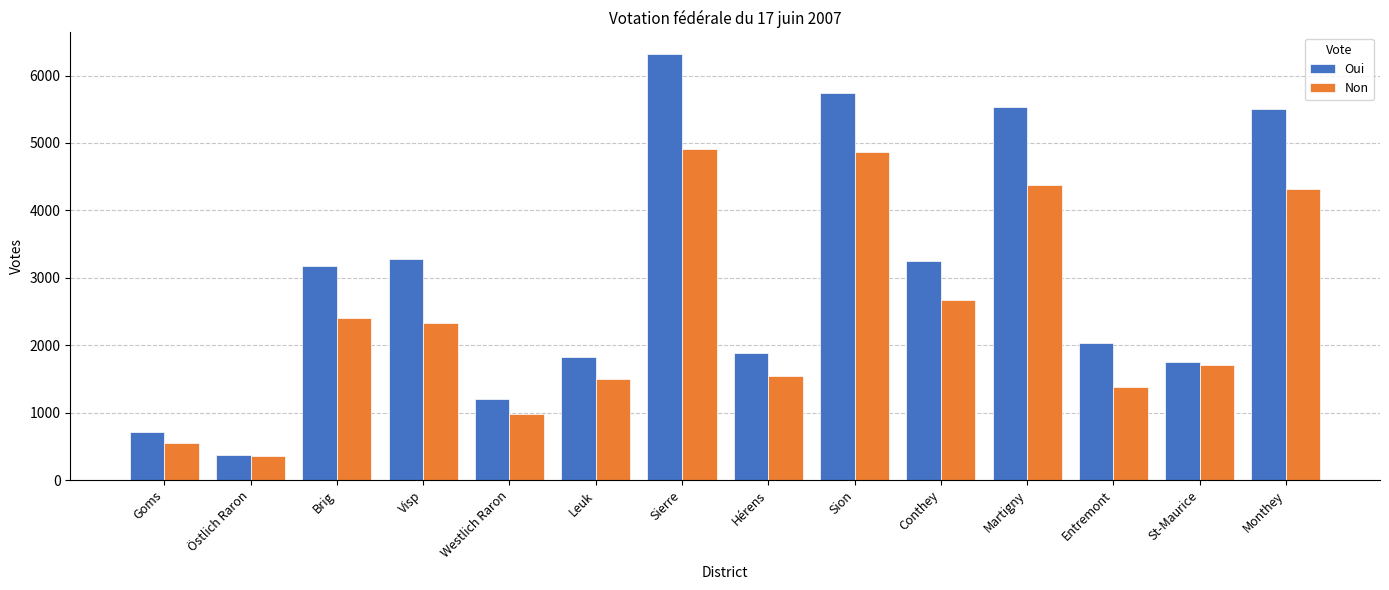

How many distinct data groups are displayed?

2